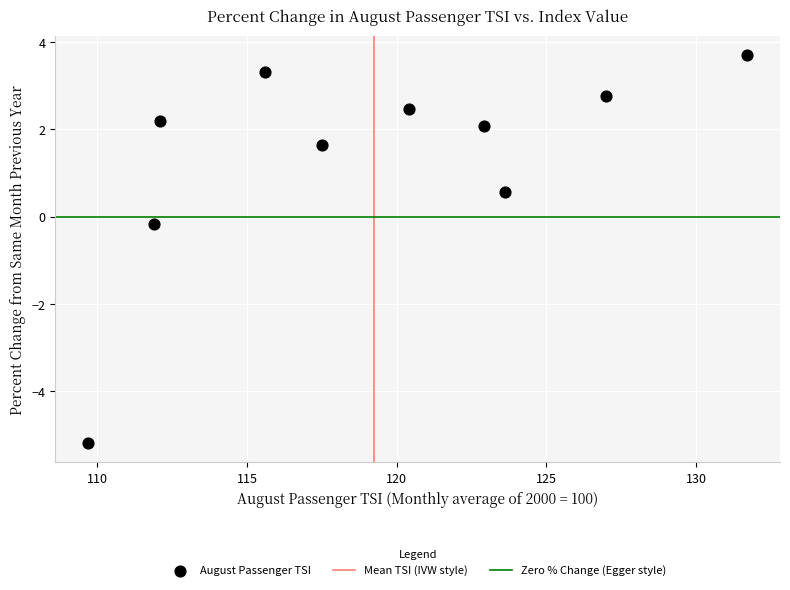

What is the average X value?

119.2